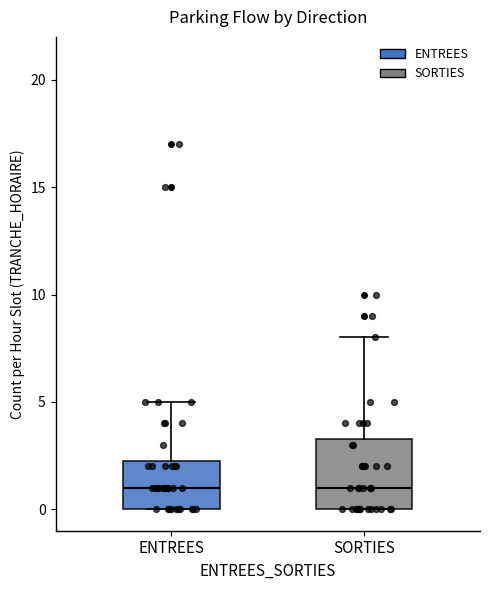

Reading left to right, transcribe this box plot: for each box, give where its median line is, the range the box spans, and where its two whiskers end, as read against the y-axis. The values are not printed on the chart, so give them approximately, as read against the axis.

ENTREES: median 1.0, box 0.0 to 2.5, whiskers 0.0 to 5.0
SORTIES: median 1.0, box 0.0 to 3.5, whiskers 0.0 to 8.0